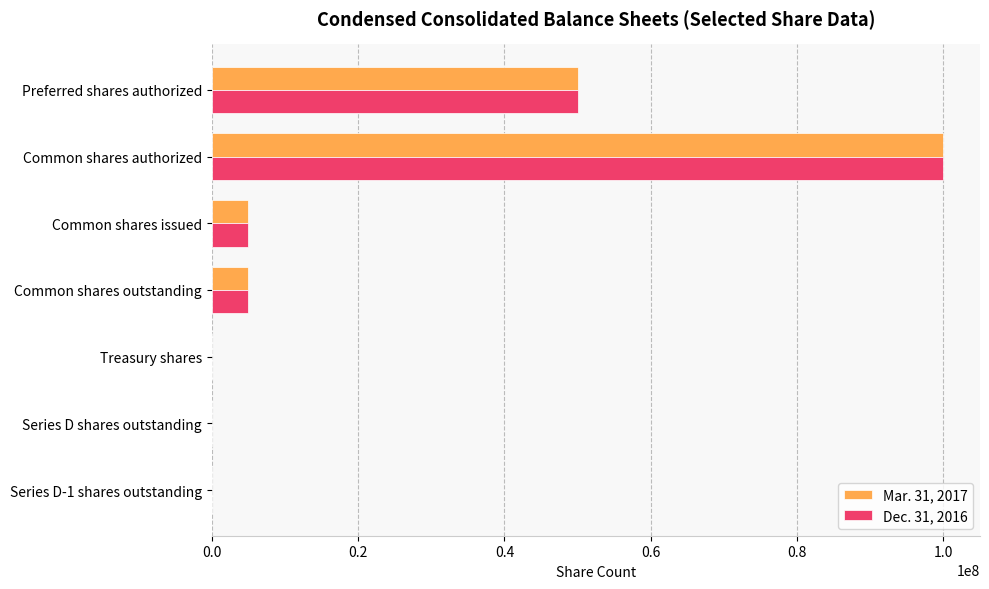

Is the value of Dec. 31, 2016 at Common shares outstanding greater than the value of Mar. 31, 2017 at Treasury shares?

Yes